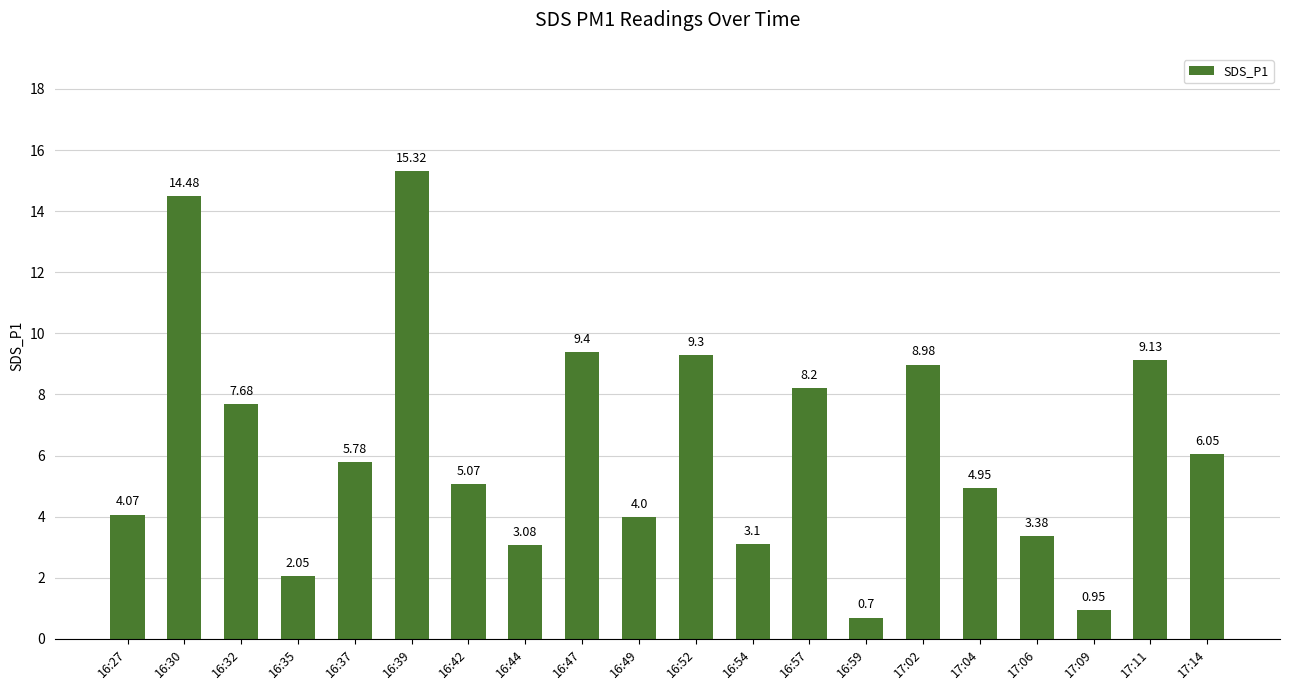

What is the difference between the values at 16:59 and 17:06?

2.7